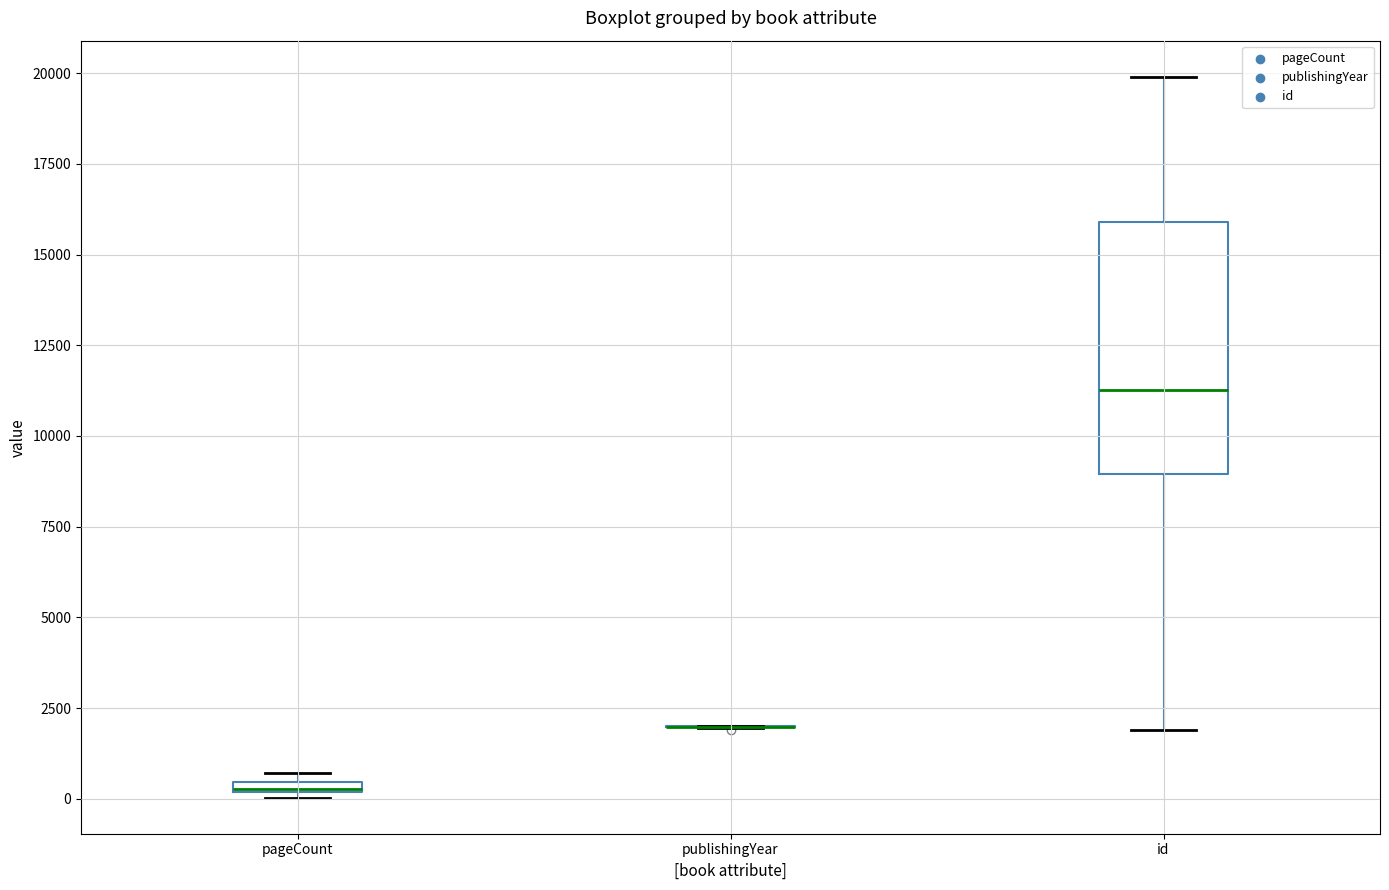

Which box is the tallest, from its lower edge to its upper edge?

id